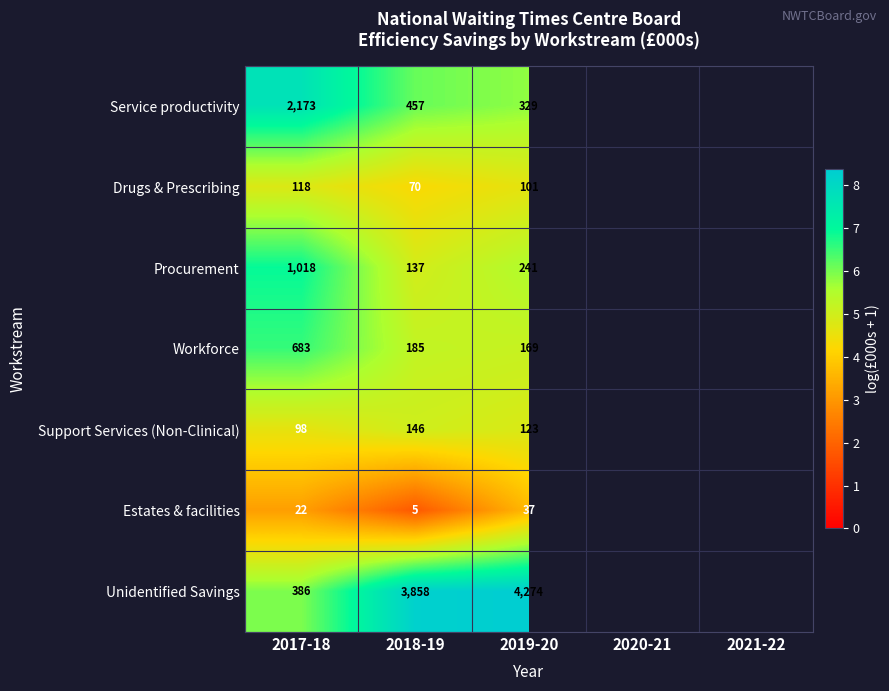

Rank the series at 2018-19 from highest to lowest value.

Unidentified Savings, Service productivity, Workforce, Support Services (Non-Clinical), Procurement, Drugs & Prescribing, Estates & facilities